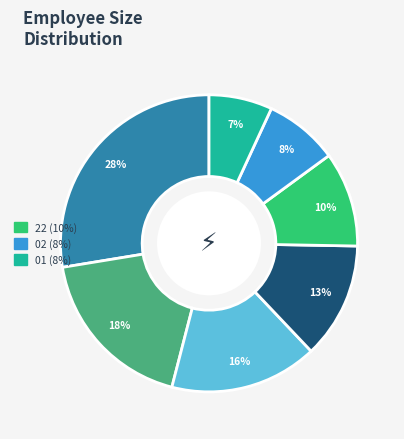

Does any single category account for the majority?

No